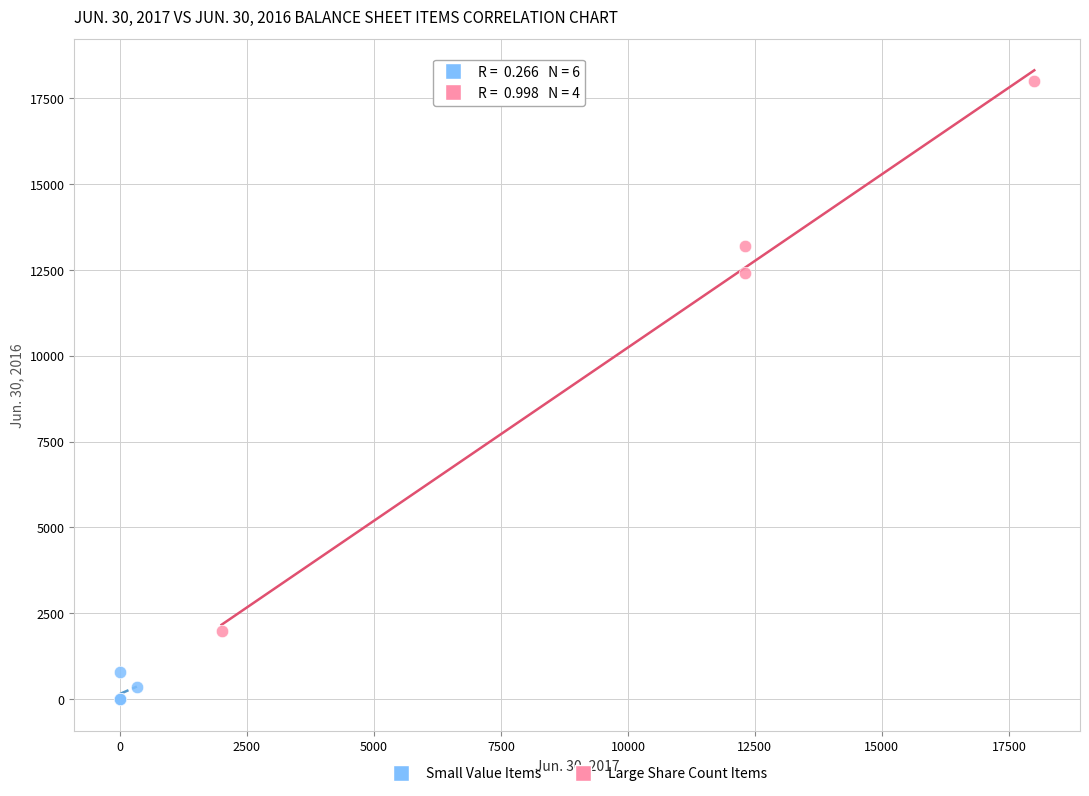

Which series contains the lowest Y value?

Small Value Items